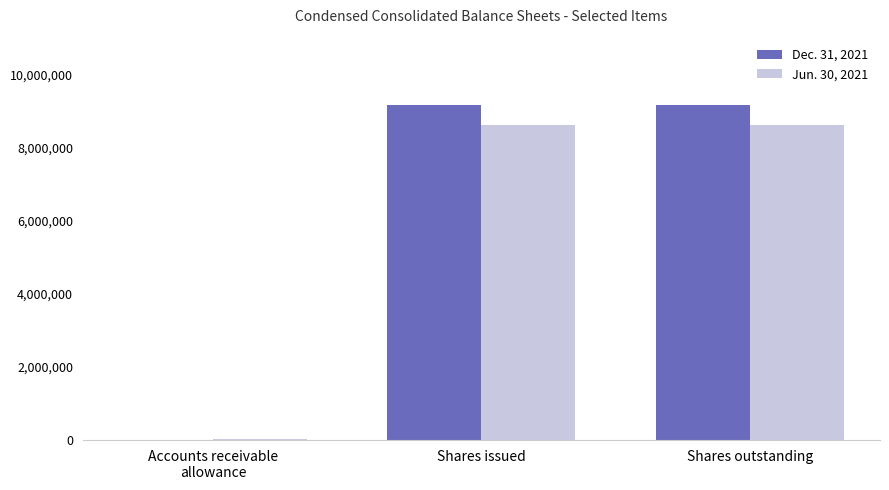

True or false: Jun. 30, 2021 has a value of 8608706 at Shares outstanding.

True